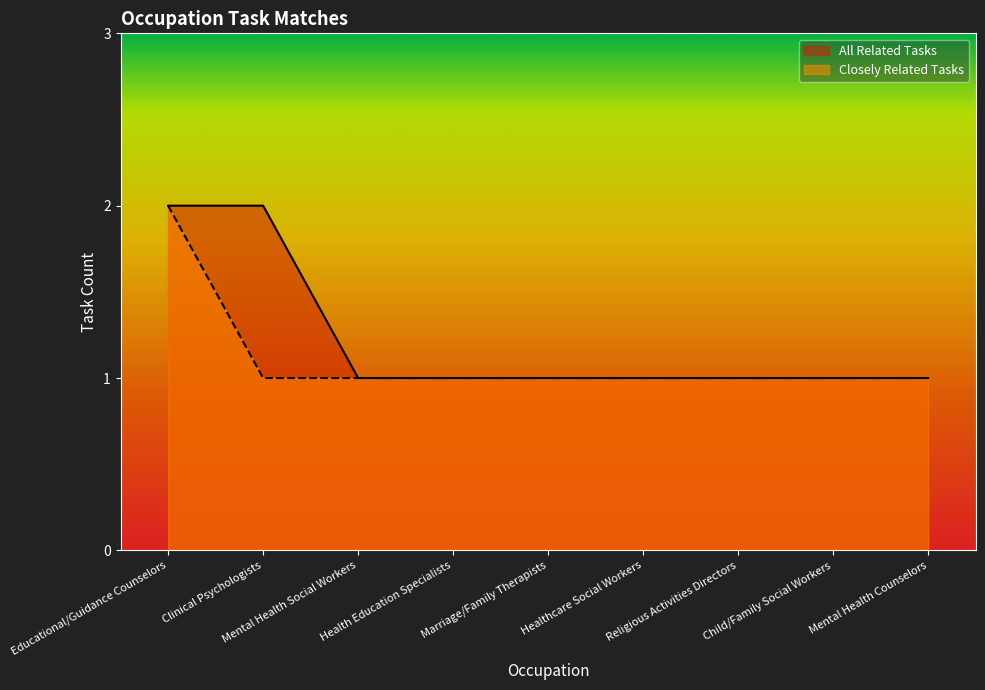

Which has a higher value, Mental Health Social Workers or Health Education Specialists?

Mental Health Social Workers